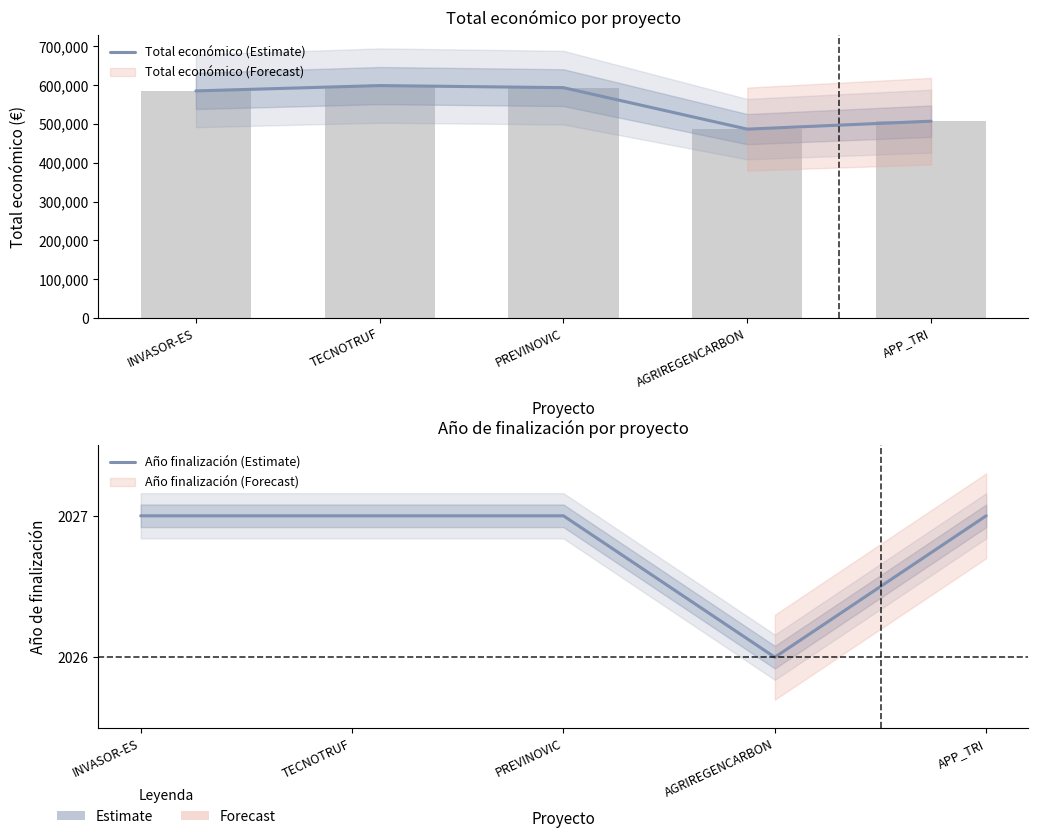

At TECNOTRUF, list the series in order from largest to smallest.

Total económico (Estimate), Año finalización (Estimate)